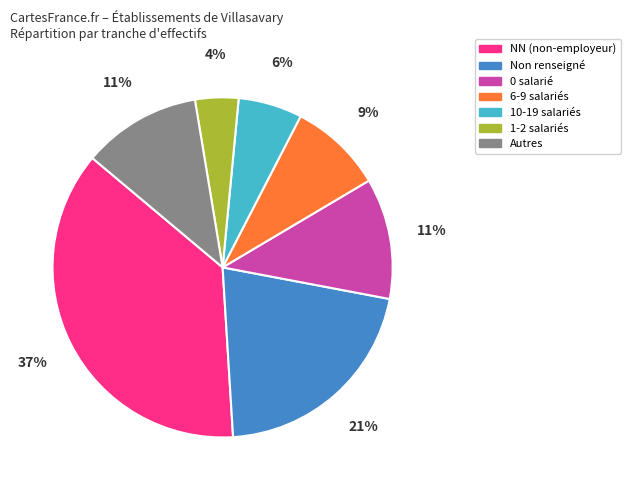

What is the ratio of the value at 6-9 salariés to the value at 10-19 salariés?

1.5